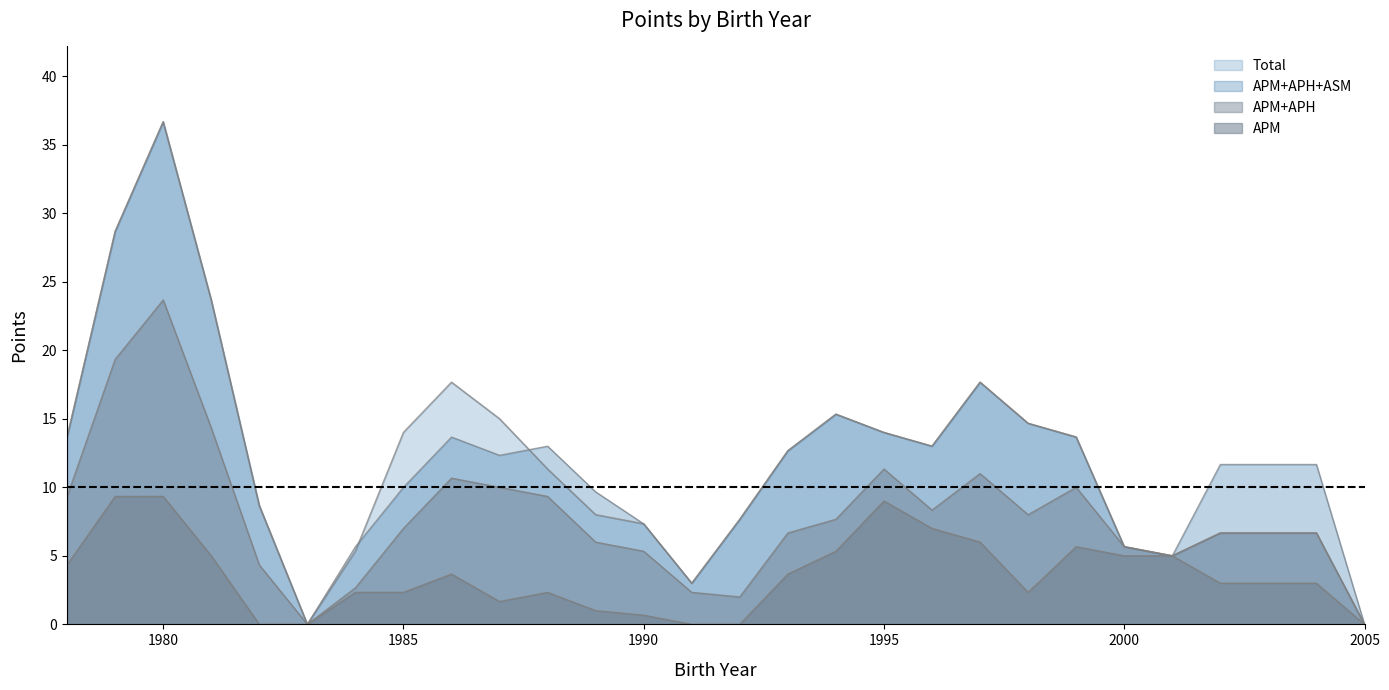

How many interior local peaks does the ASM series have?

8